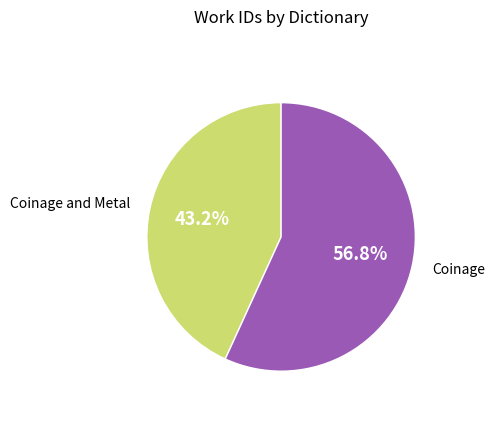

How many slices are in this pie chart?

2